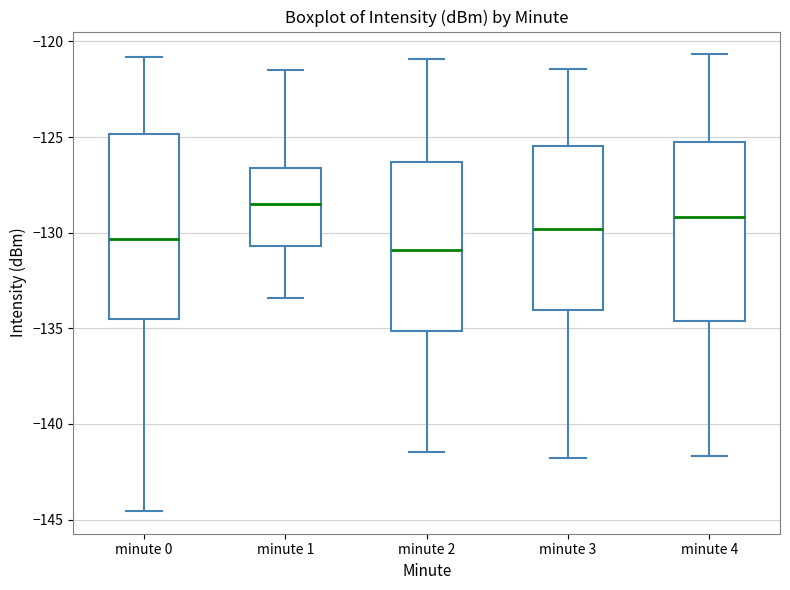

Where is the upper edge of the box for minute 2 on the y-axis? The values are not printed on the chart, so give them approximately, as read against the axis.

-126.5